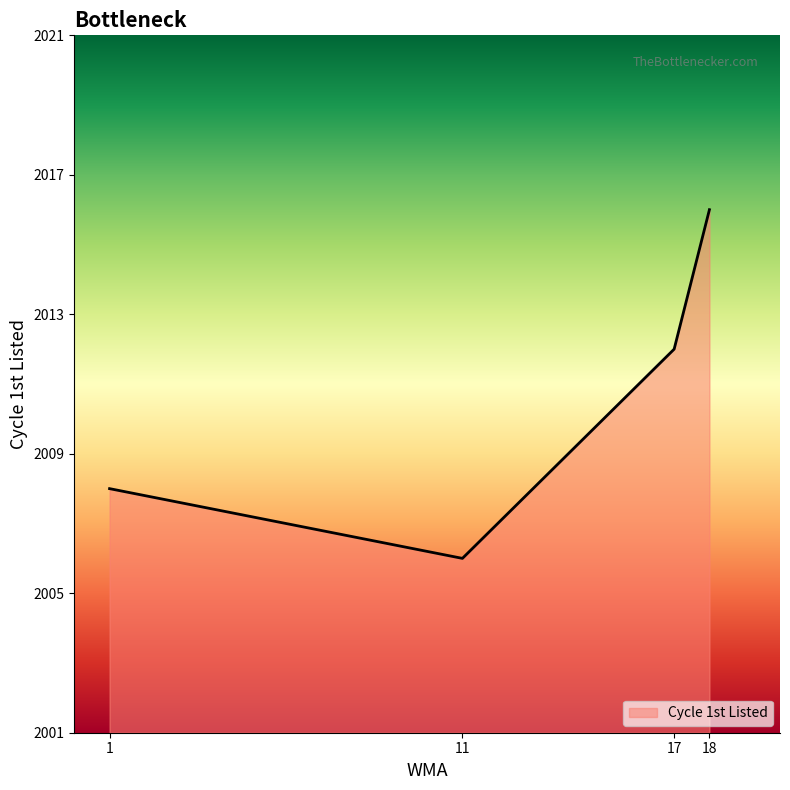

The value at 1 is 2664. True or false?

False